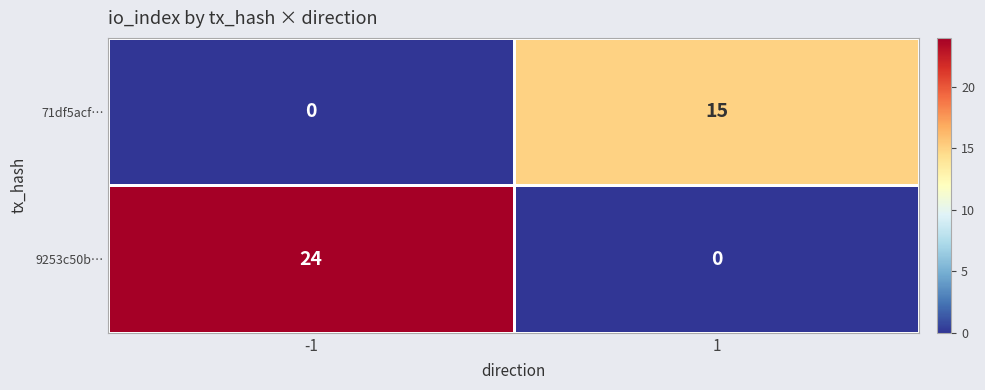

What is the total value across all series at 1?

15